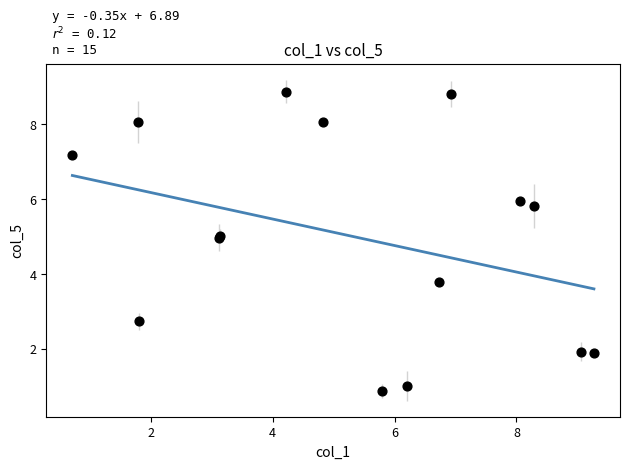

What Y value in the scatter plot is closest to 4?

3.8